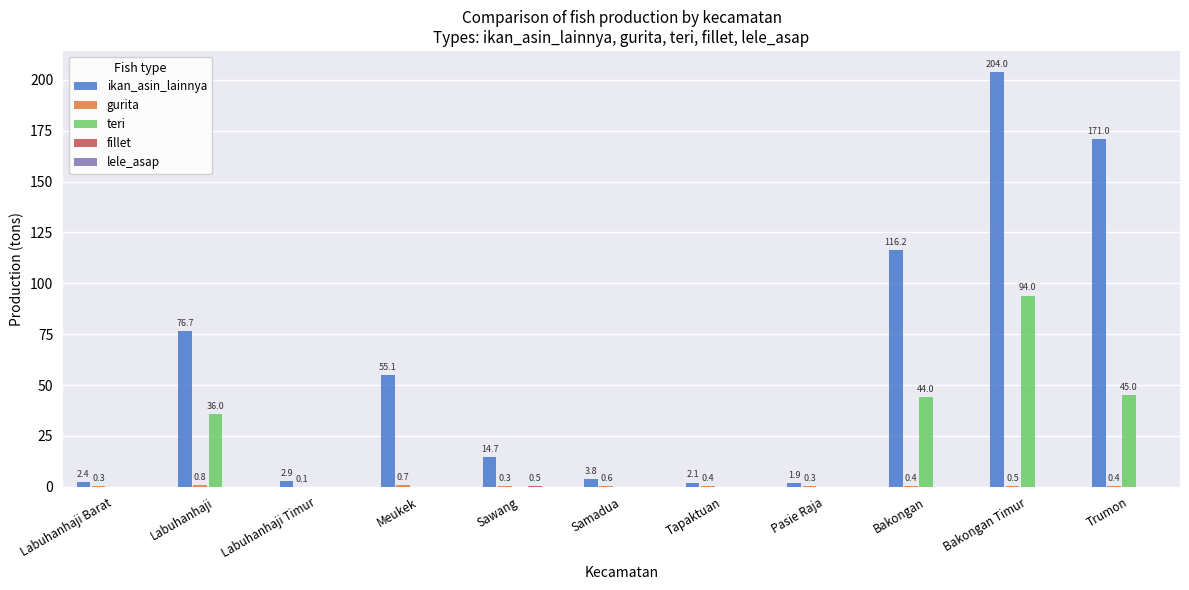

What is the total value across all series at Meukek?

55.8